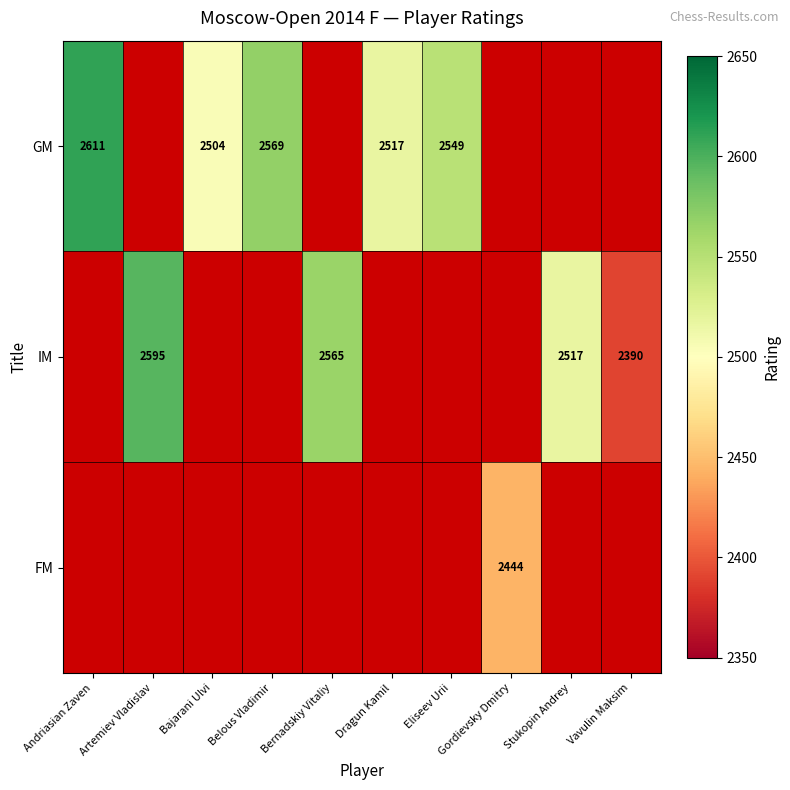

The value of GM at Andriasian Zaven is 2611. True or false?

True